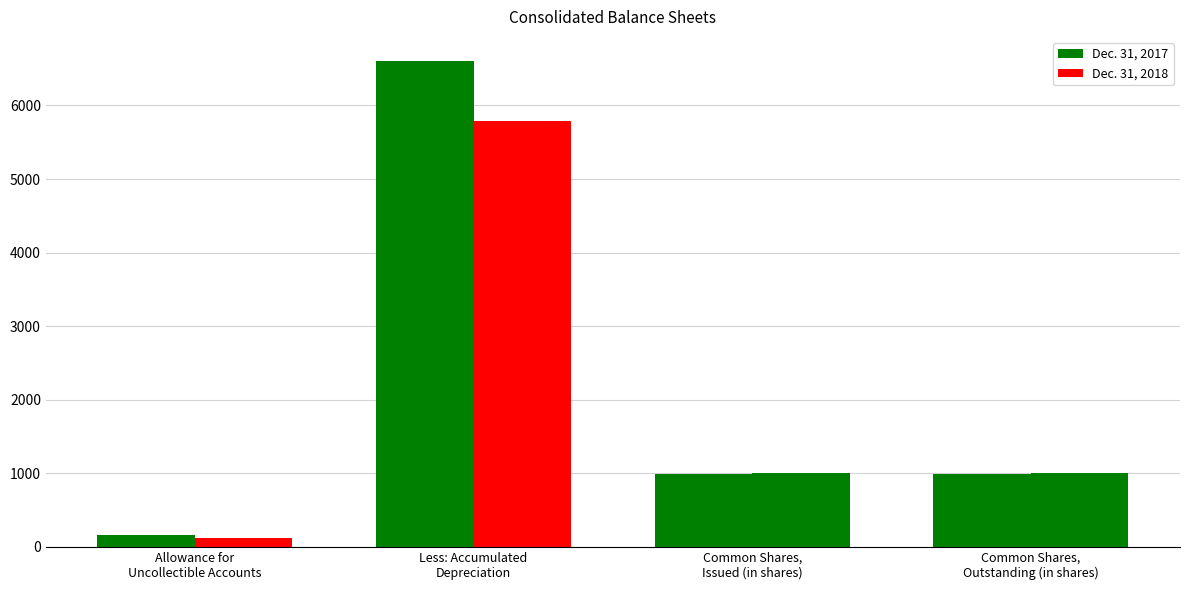

What is the label of the 2nd bar from the right?

Common Shares,
Issued (in shares)